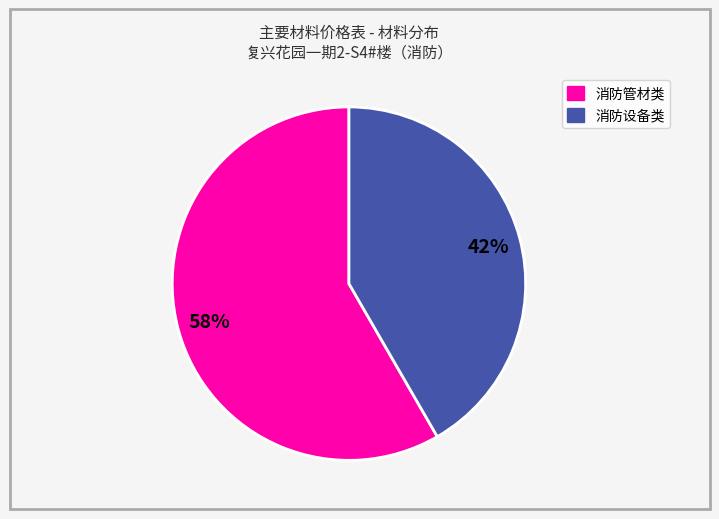

Is there a majority slice in this chart?

Yes